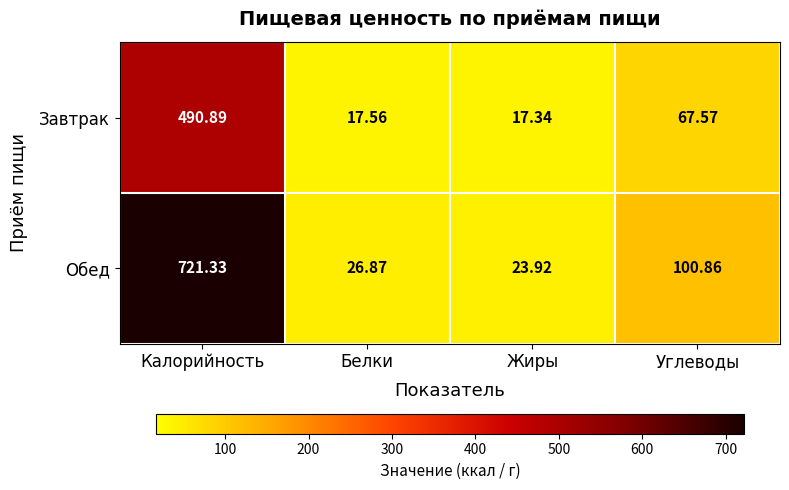

Which series has the widest spread of values?

Обед